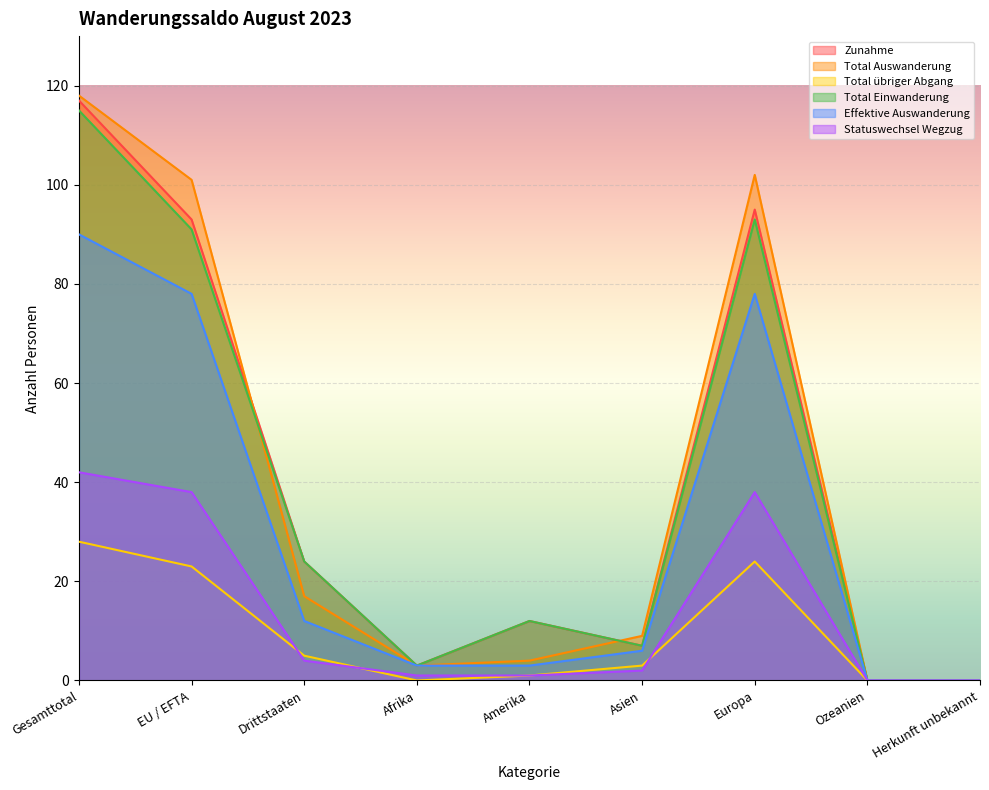

List the labels in order of Total Einwanderung value, largest first.

Gesamttotal, Europa, EU / EFTA, Drittstaaten, Amerika, Asien, Afrika, Ozeanien, Herkunft unbekannt